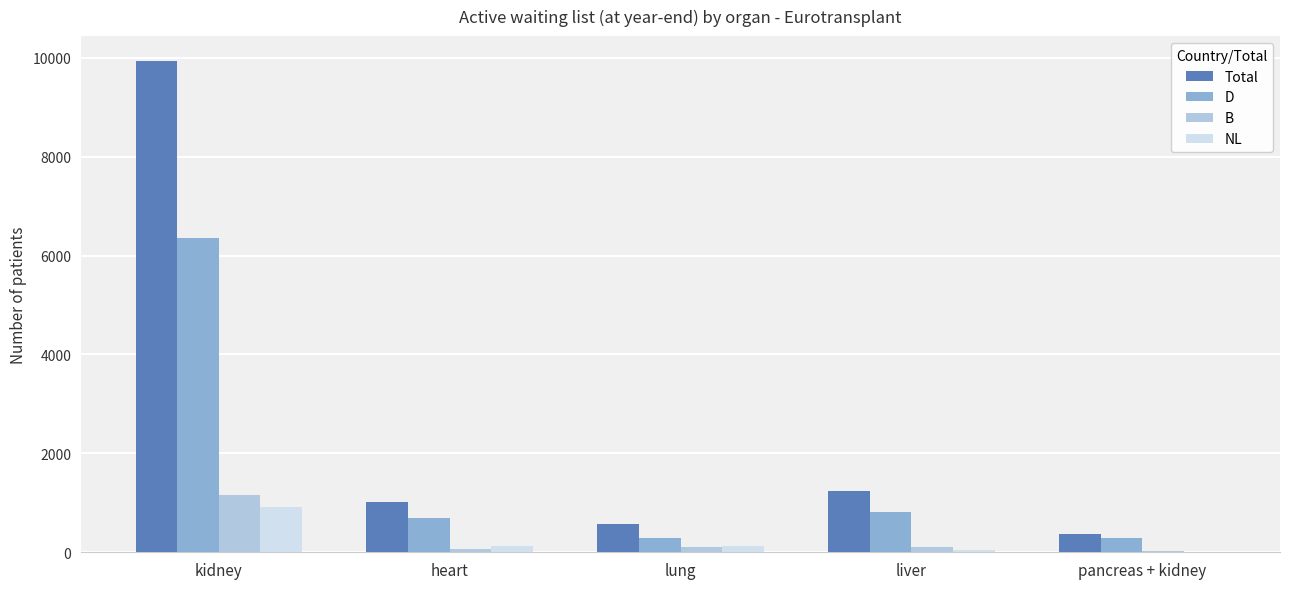

Which series changed the most between kidney and heart?

Total